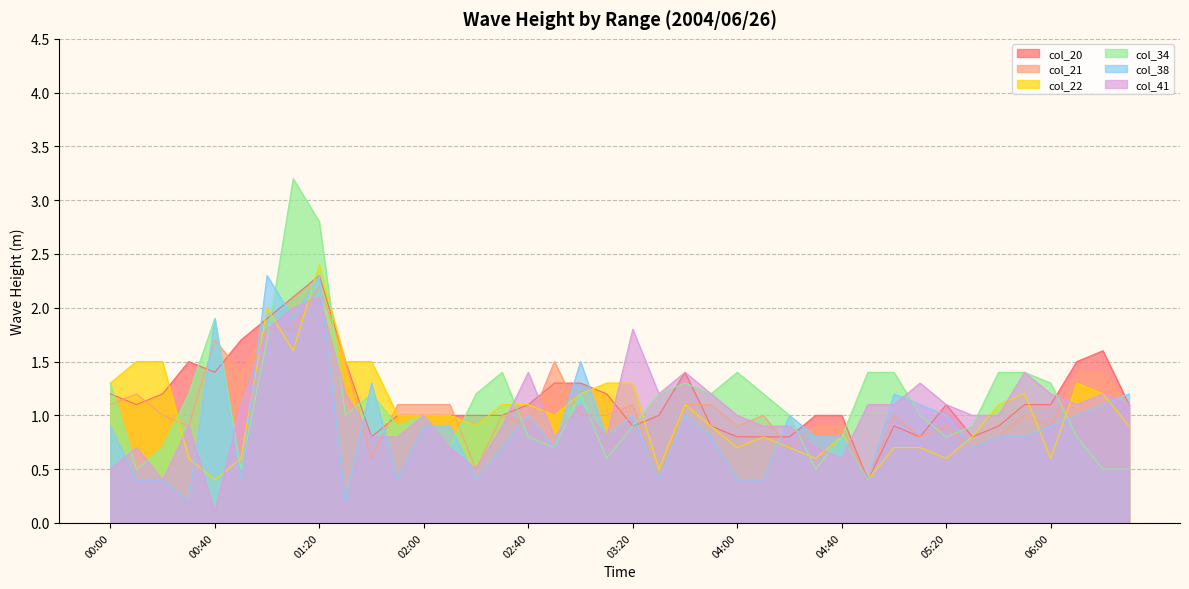

What is the label of the 24th point from the right?

02:40